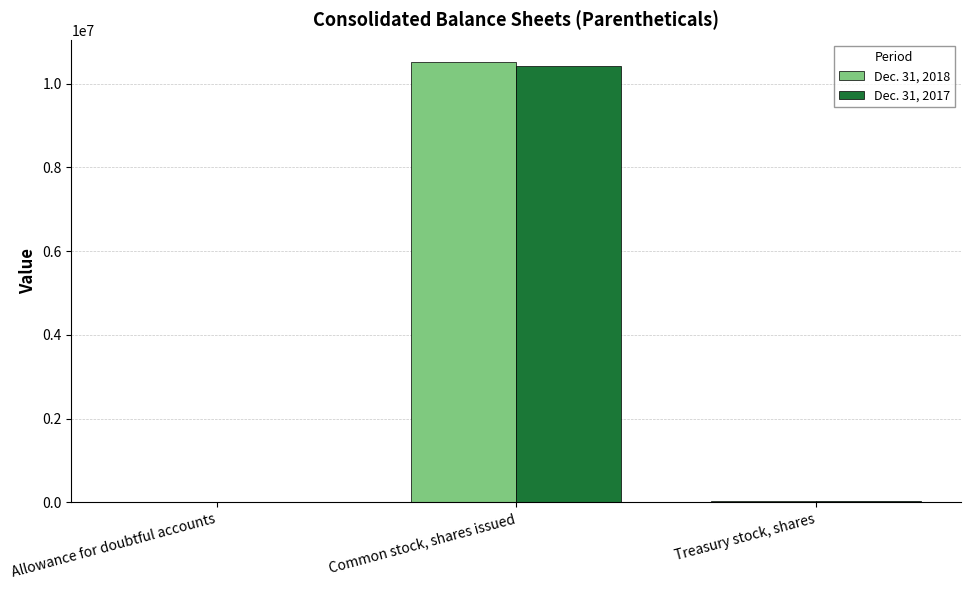

What is the total value across all series at Common stock, shares issued?

20950470